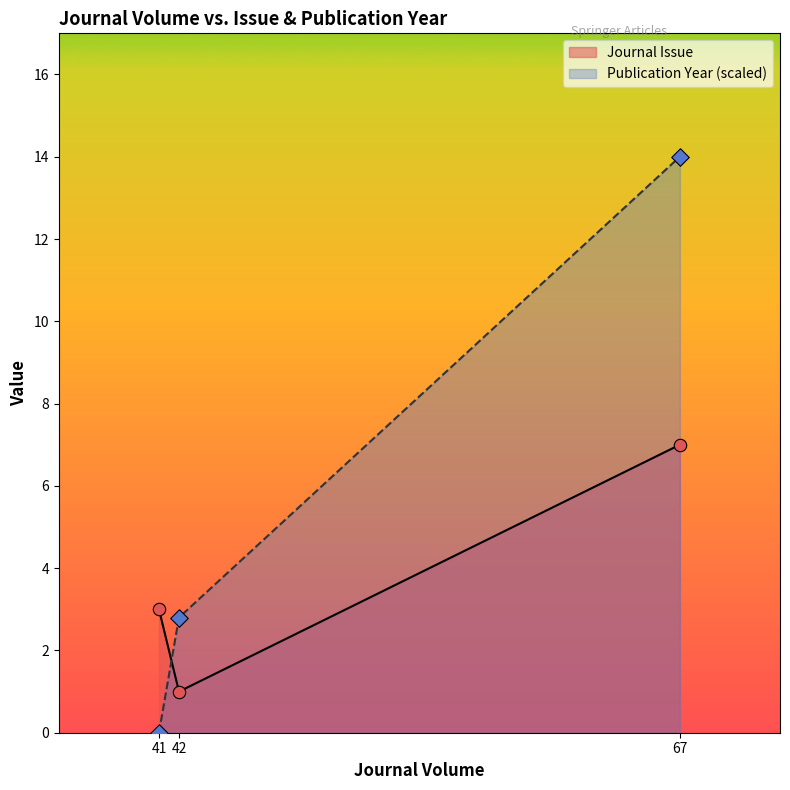

At which category is the sum across all series the highest?

67